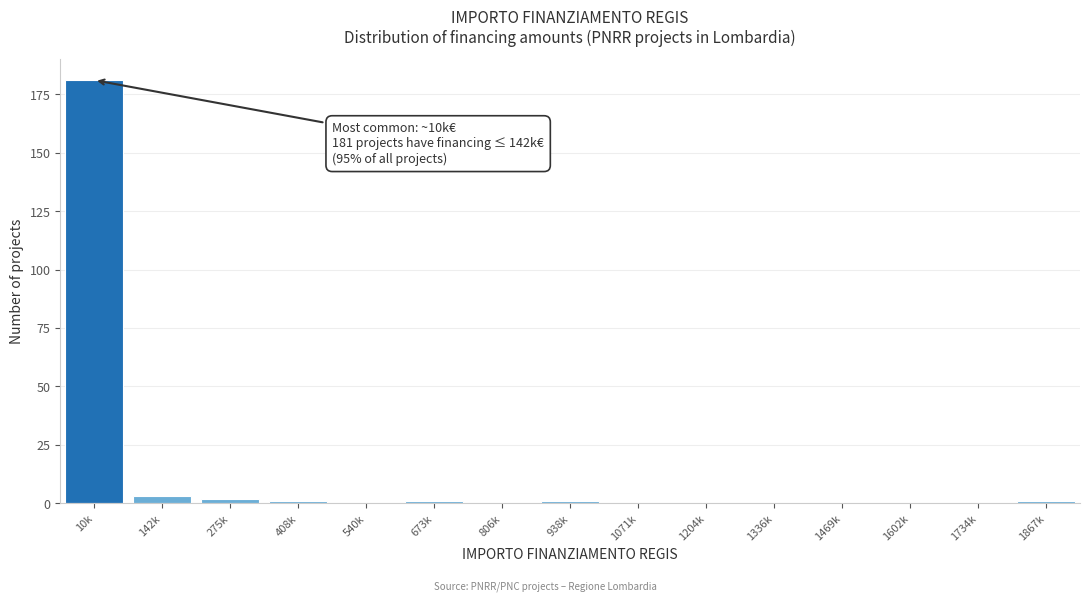

Reading right to left, what are all the values shown in this chart?

1867k=1	1734k=0	1602k=0	1469k=0	1336k=0	1204k=0	1071k=0	938k=1	806k=0	673k=1	540k=0	408k=1	275k=2	142k=3	10k=181